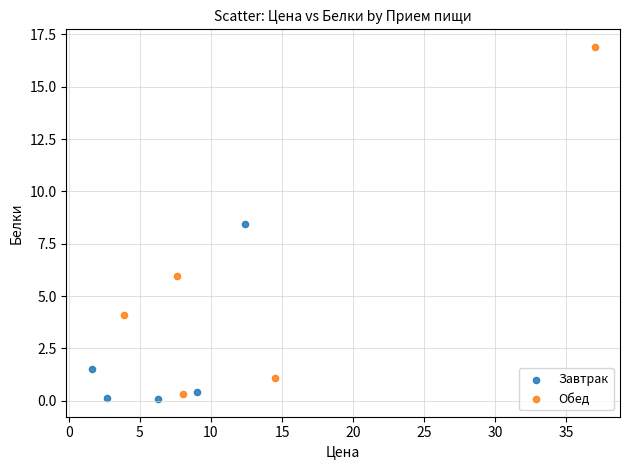

Which series reaches the maximum Y coordinate?

Обед